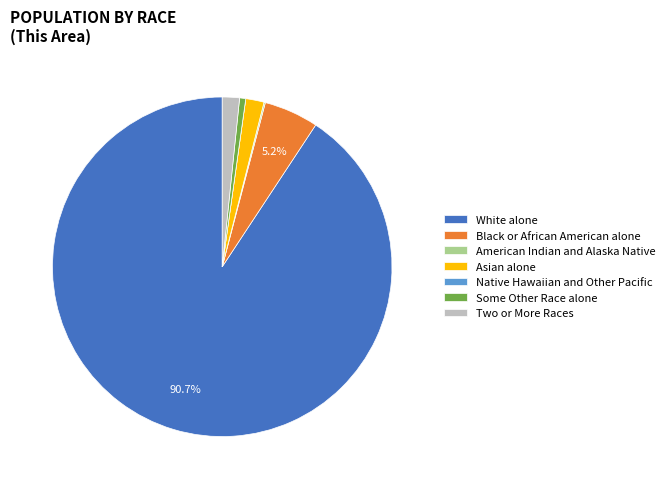

The Asian alone slice represents 2% of the pie. True or false?

True